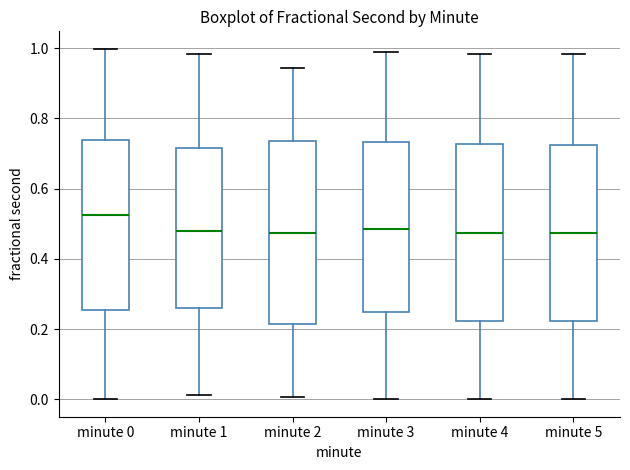

Where does the lower whisker of the box for minute 0 end on the y-axis? The values are not printed on the chart, so give them approximately, as read against the axis.

0.00